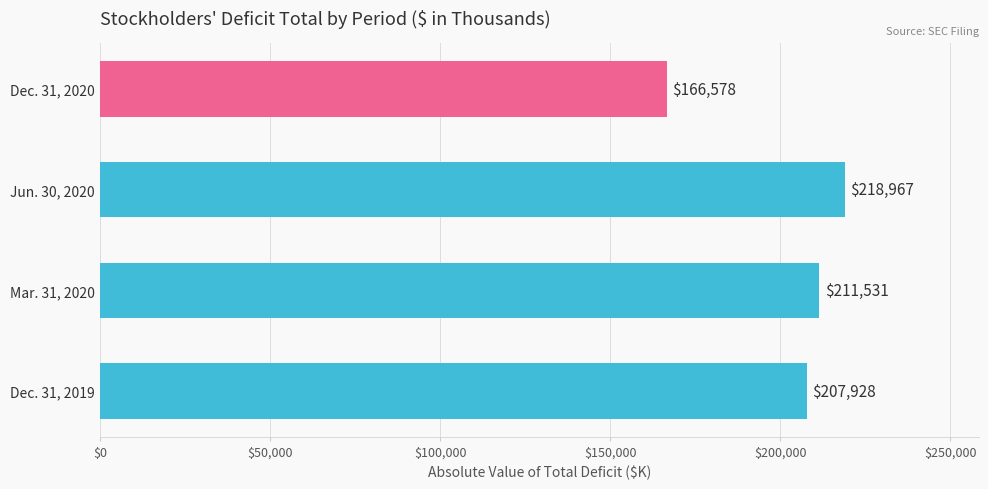

What is the difference between the maximum and second lowest values?

11039